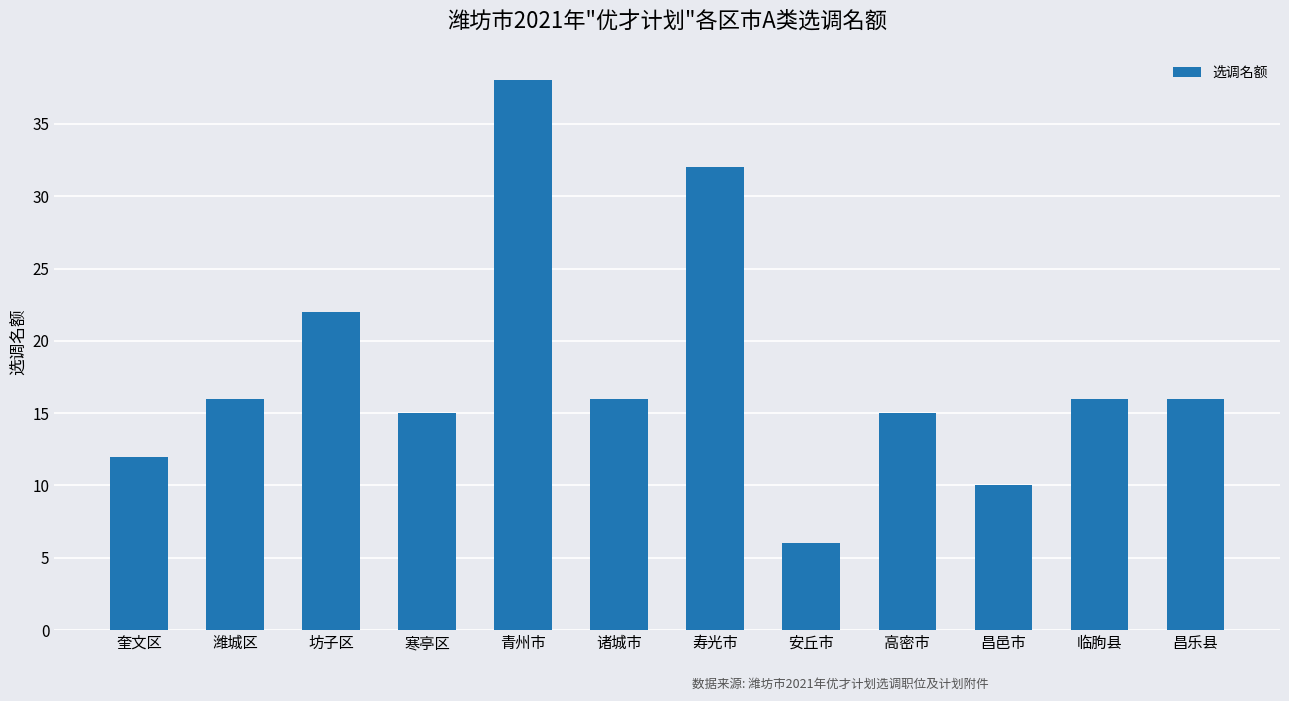

At which category does the chart reach its minimum across all series?

安丘市